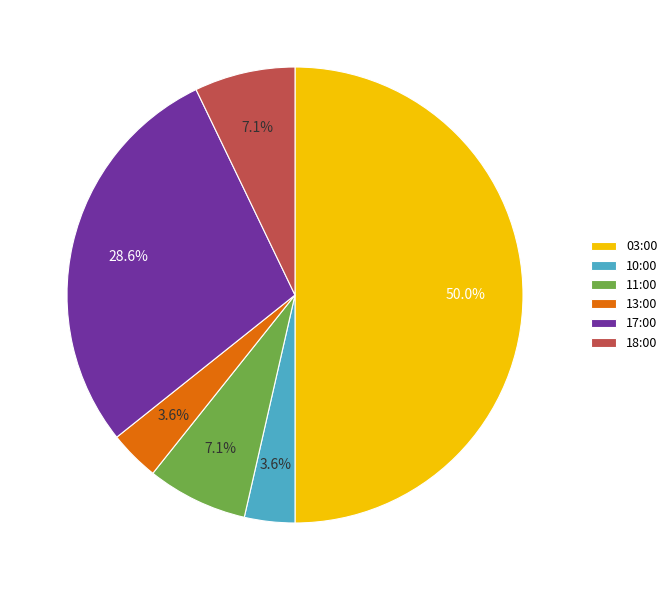

How many slices are in this pie chart?

6